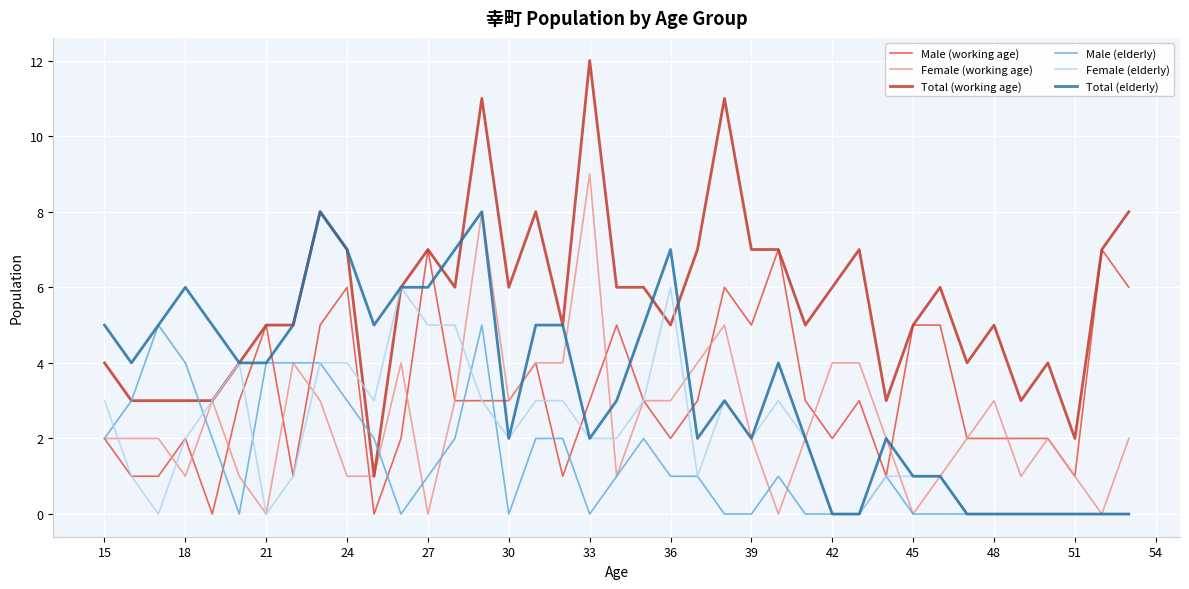

What is the highest value of the Male (working age) series?

7